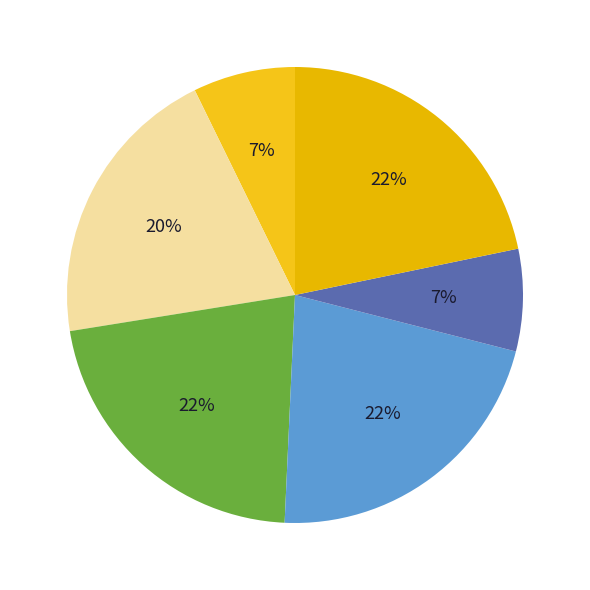

How many slices are in this pie chart?

6